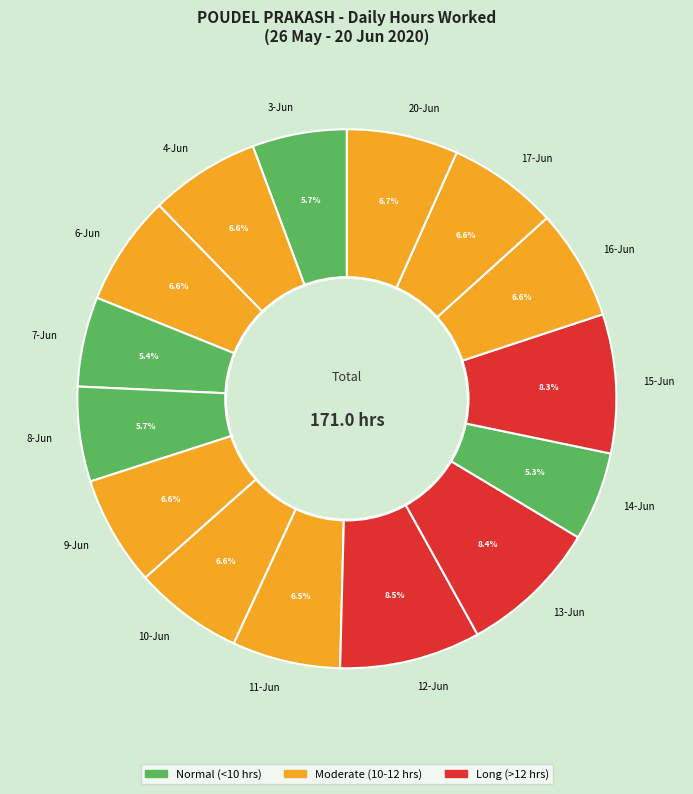

Is there a majority slice in this chart?

No